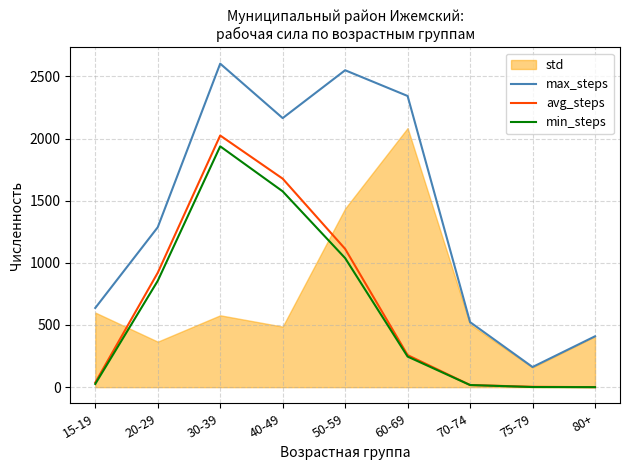

Which category has the highest value in the max_steps series?

30-39